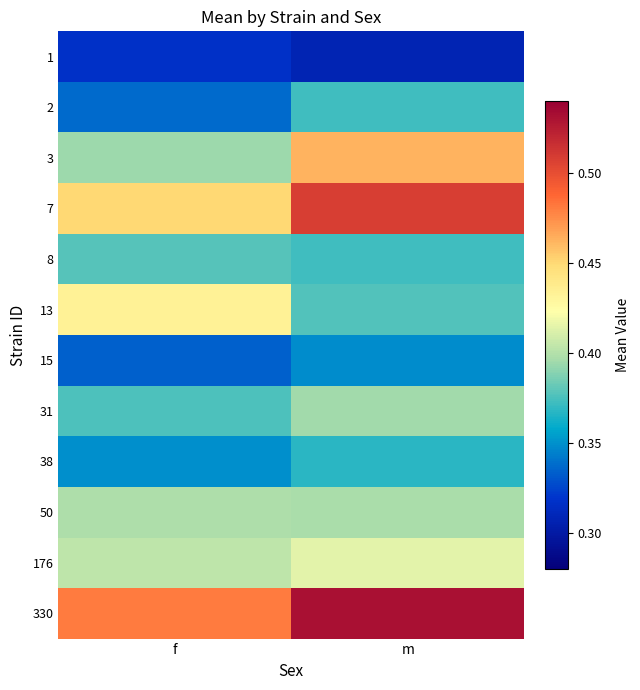

Reading left to right, extract all data points from this chart.

1: f=0.3	m=0.3
2: f=0.3	m=0.4
3: f=0.4	m=0.5
7: f=0.5	m=0.5
8: f=0.4	m=0.4
13: f=0.4	m=0.4
15: f=0.3	m=0.3
31: f=0.4	m=0.4
38: f=0.3	m=0.4
50: f=0.4	m=0.4
176: f=0.4	m=0.4
330: f=0.5	m=0.5